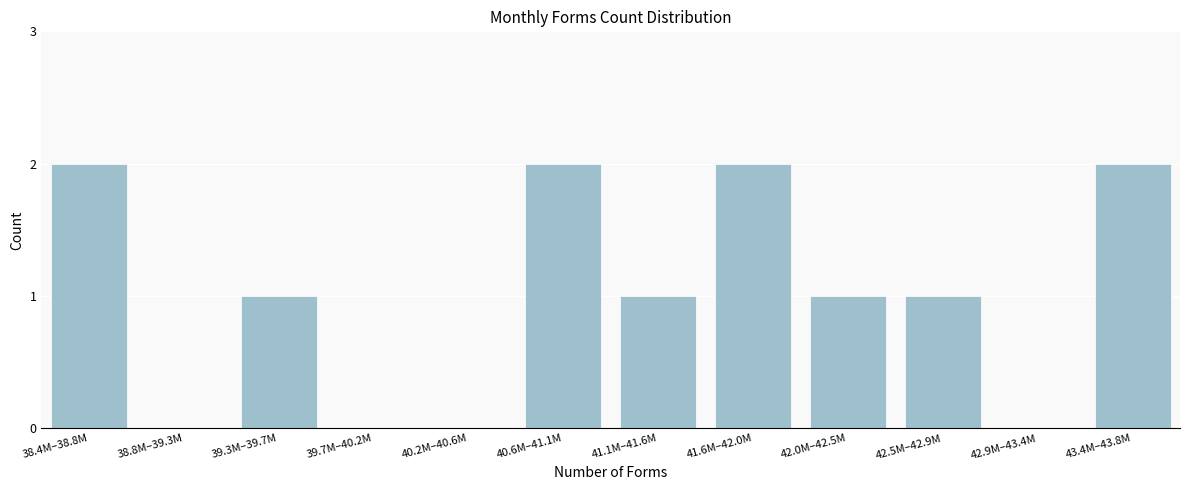

Reading right to left, list all the values displayed in this chart.

43.4M–43.8M=2	42.9M–43.4M=0	42.5M–42.9M=1	42.0M–42.5M=1	41.6M–42.0M=2	41.1M–41.6M=1	40.6M–41.1M=2	40.2M–40.6M=0	39.7M–40.2M=0	39.3M–39.7M=1	38.8M–39.3M=0	38.4M–38.8M=2